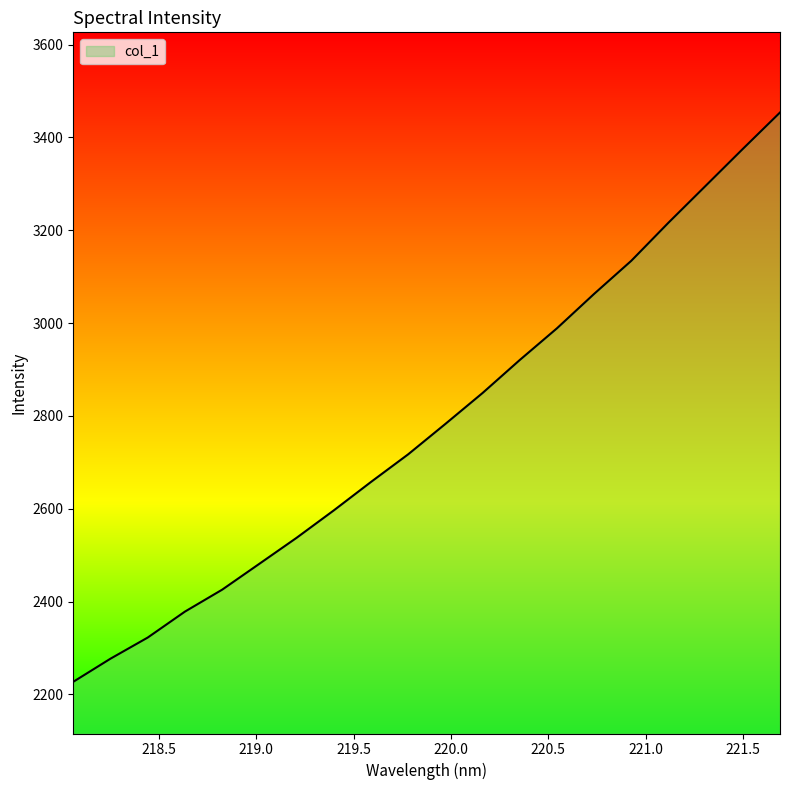

What is the difference between the maximum and minimum values?

1226.3